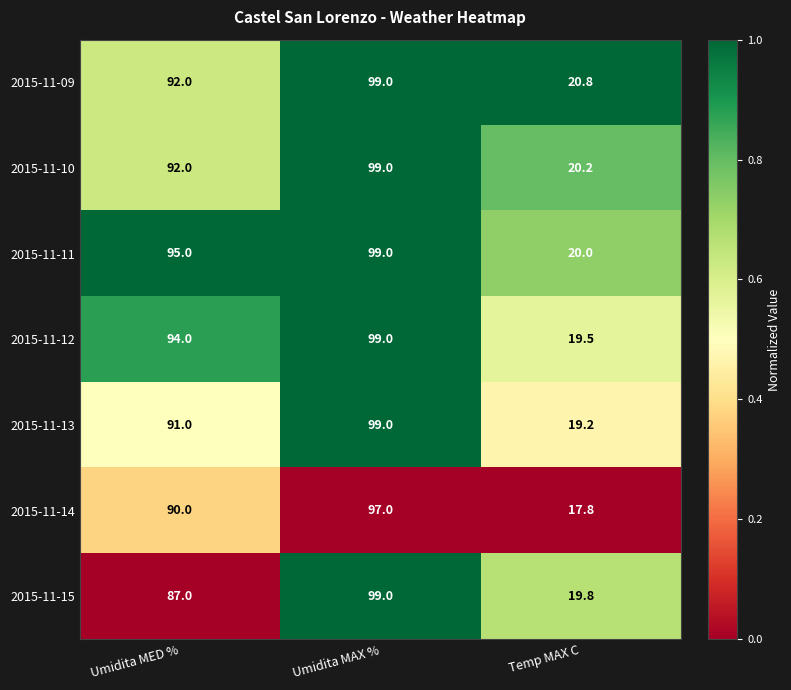

What is the smallest value displayed?

17.8